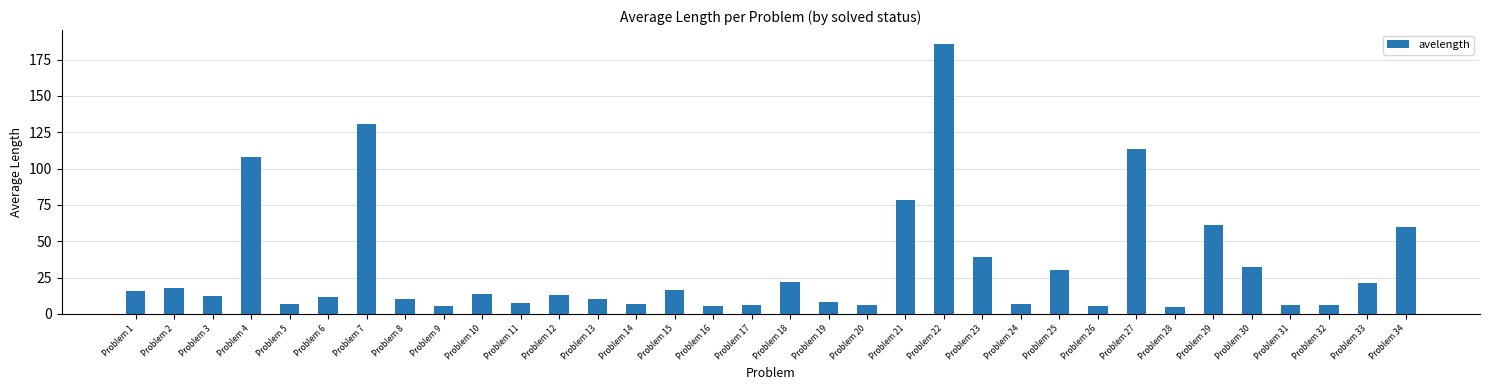

What is the value of the 7th bar from the left?

130.5